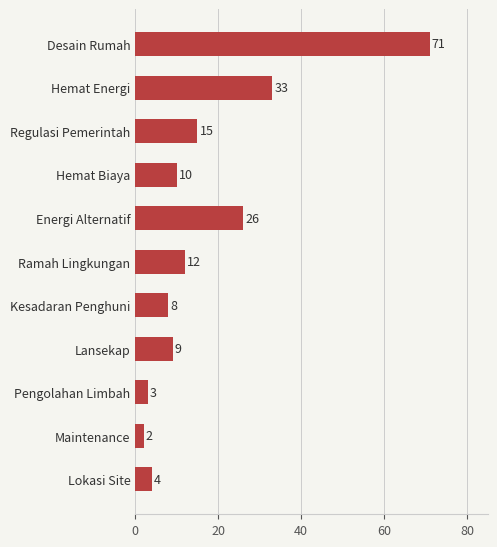

At which category does the chart reach its minimum across all series?

Maintenance